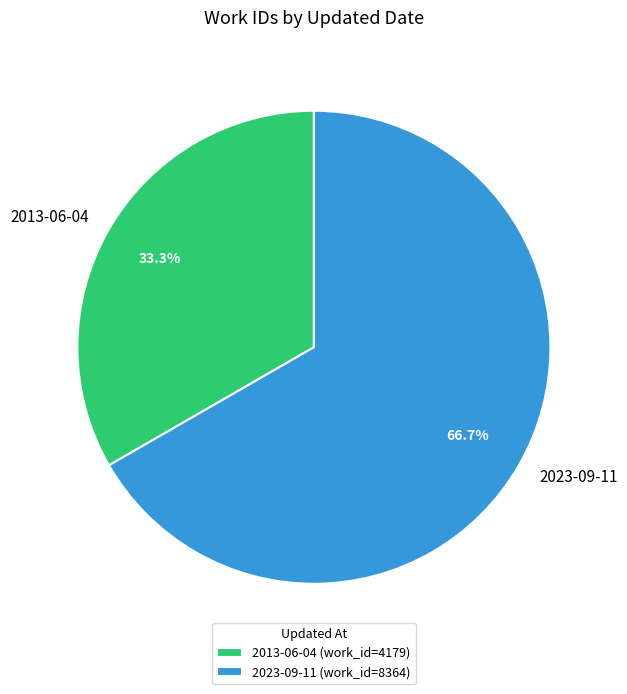

To the nearest percent, what portion does 2013-06-04 represent?

33%